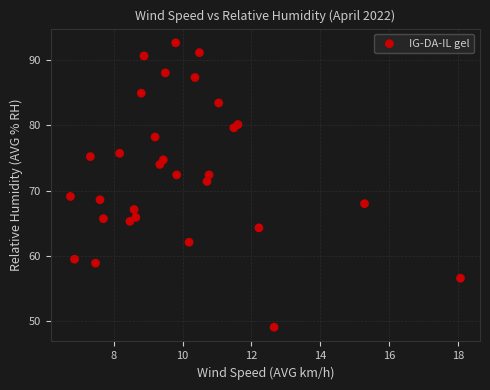

What Y value in the scatter plot is closest to 70?

69.1